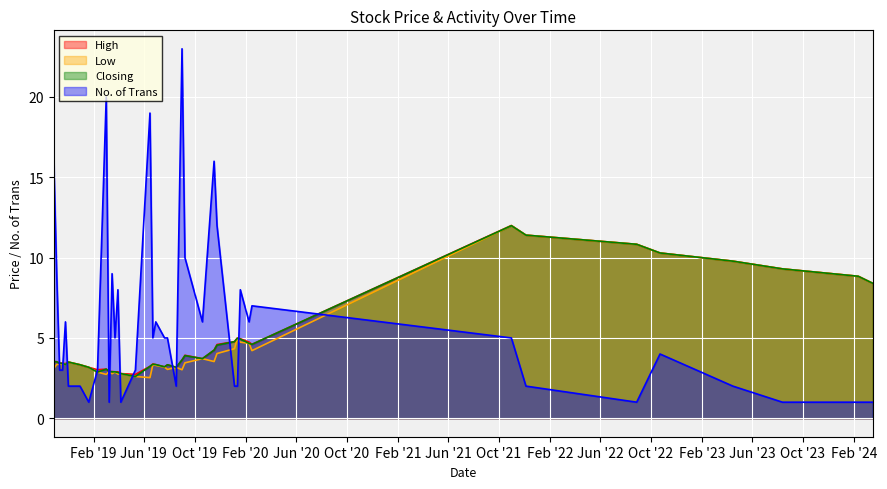

Which series has the largest range (max minus min)?

No. of Trans